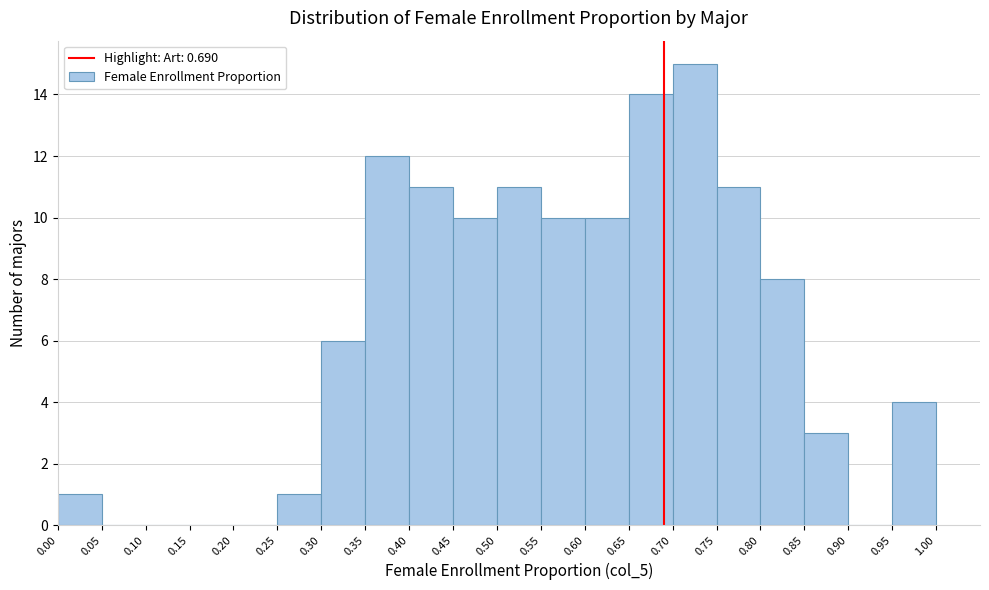

Which range on the x-axis has the tallest bar?

0.70 to 0.75